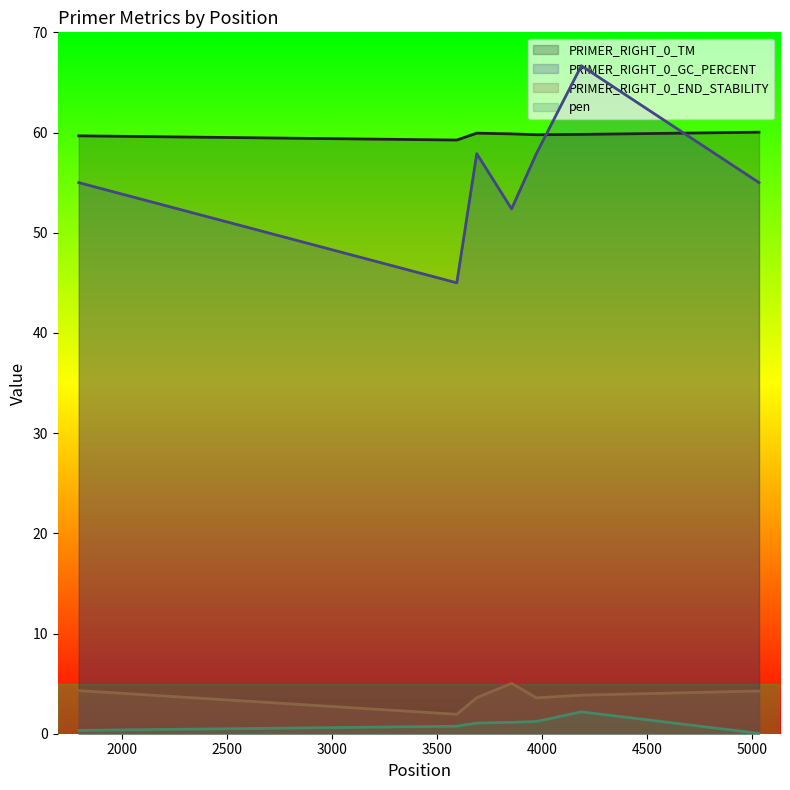

At which label does pen reach its minimum?

5034